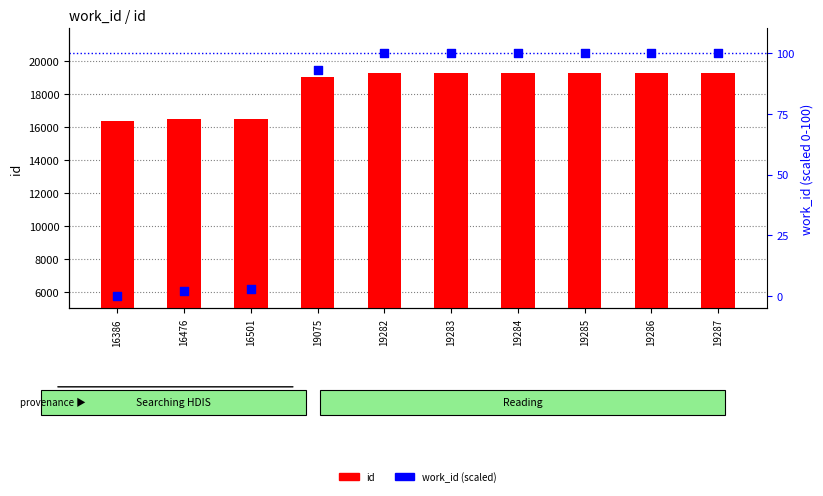

Which series reaches the minimum Y coordinate?

work_id (scaled 0-100)